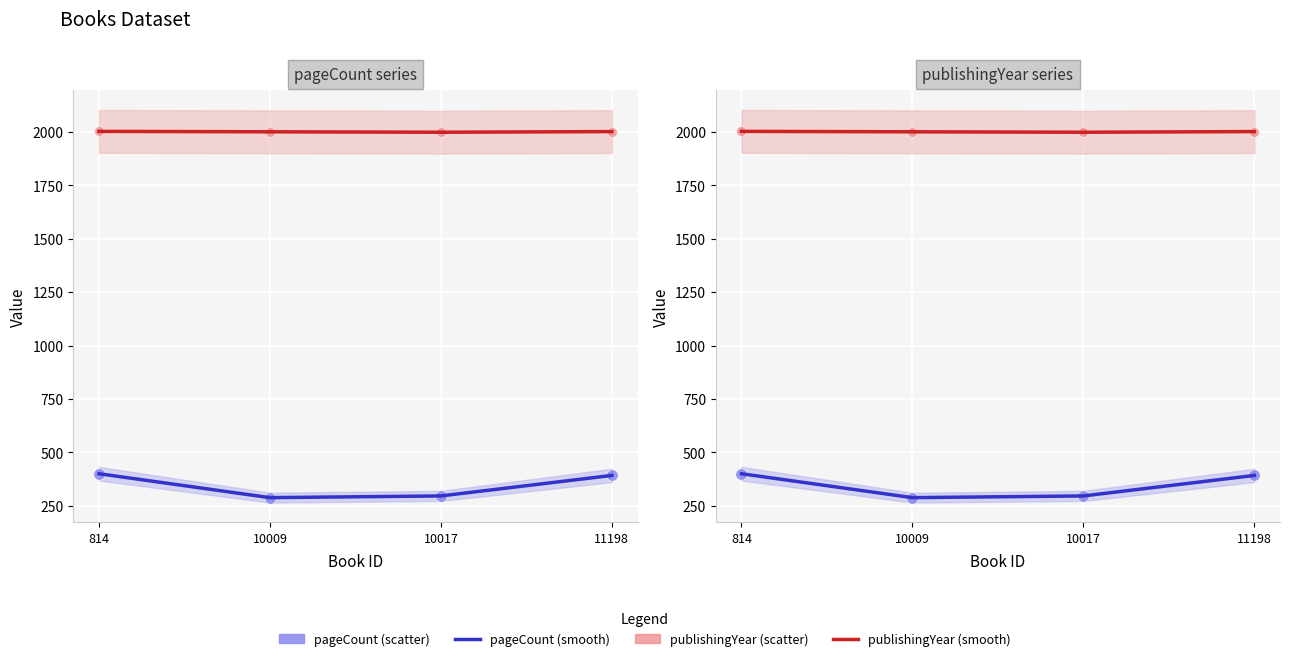

What is the total value across all series at 10017?

4590